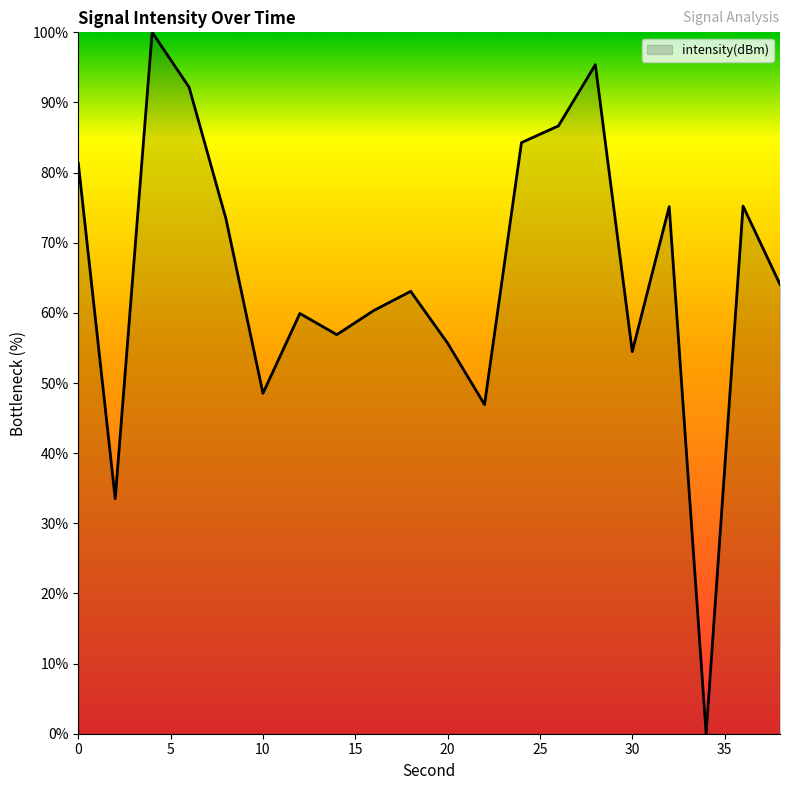

True or false: there are more than 2 points higher than both neighbors.

True